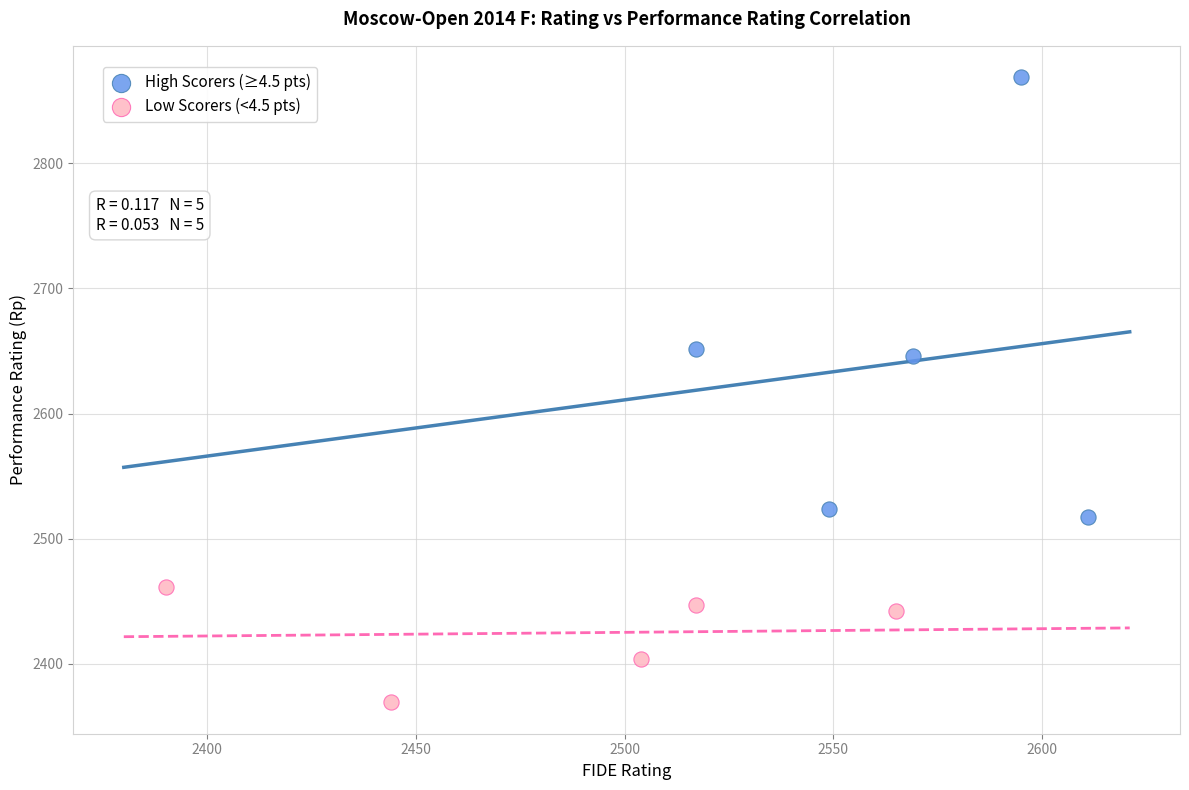

Which series reaches the minimum Y coordinate?

Low Scorers (<4.5 pts)